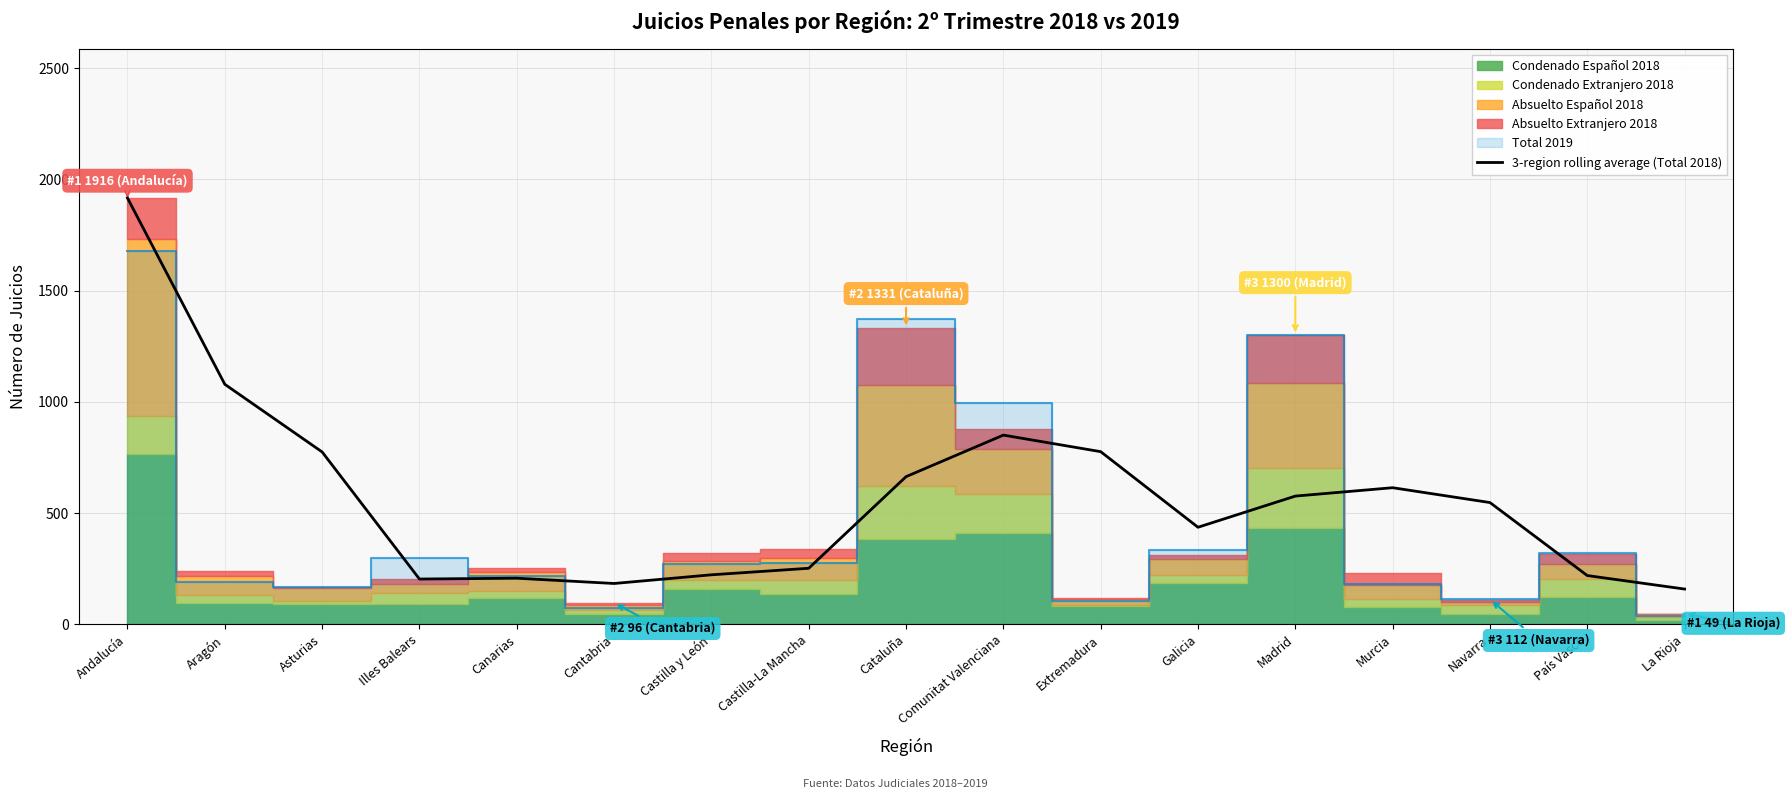

What is the value of the 16th point from the left?

219.7